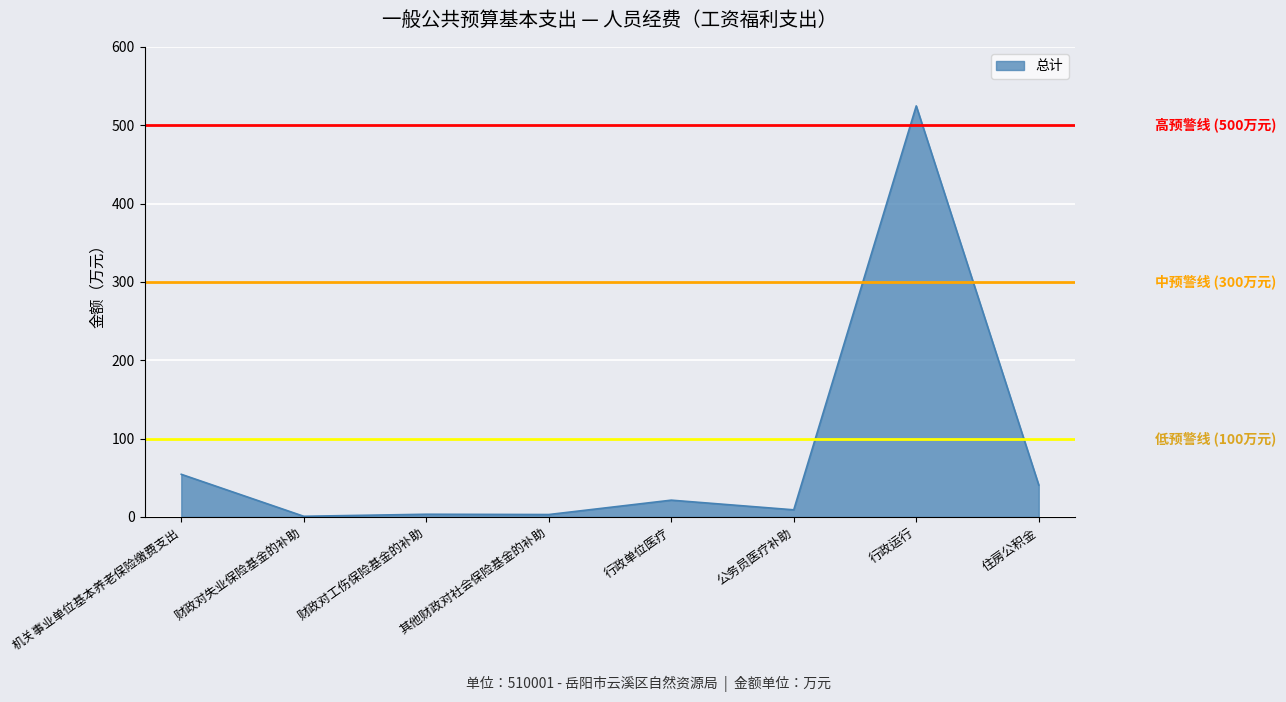

What is the total value across all series at 财政对失业保险基金的补助?

900